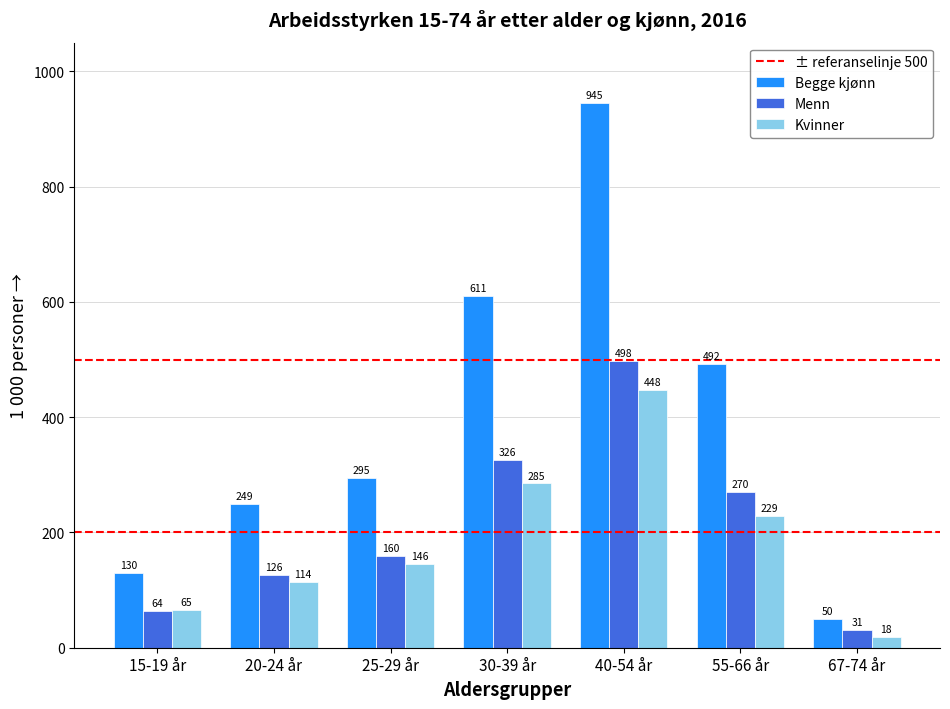

Where is Begge kjønn nearest to the value 497?

55-66 år